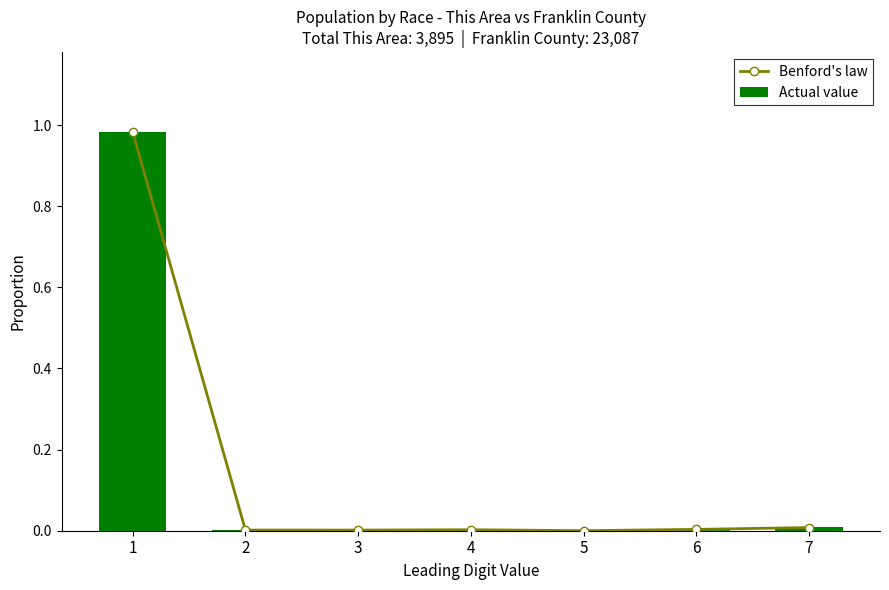

What are all the series names shown in the legend?

Benford's law, Actual value